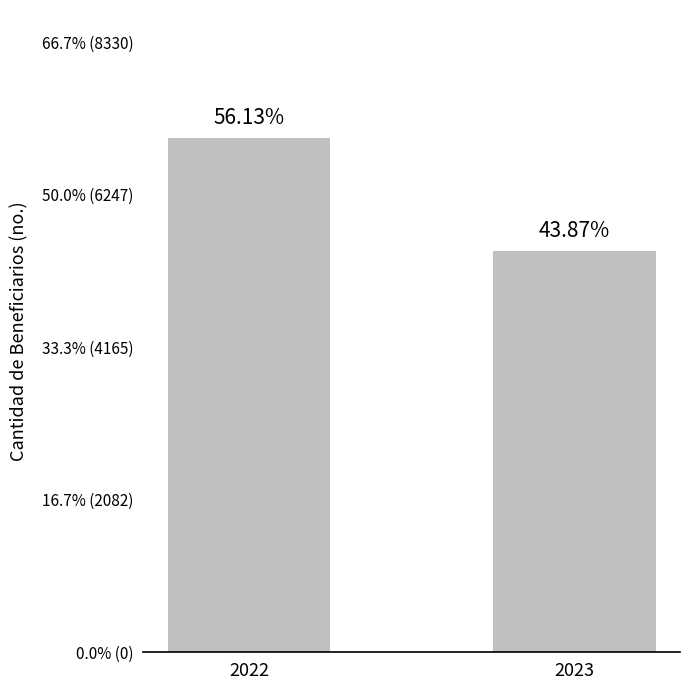

Which category has the lowest value across all series?

2023